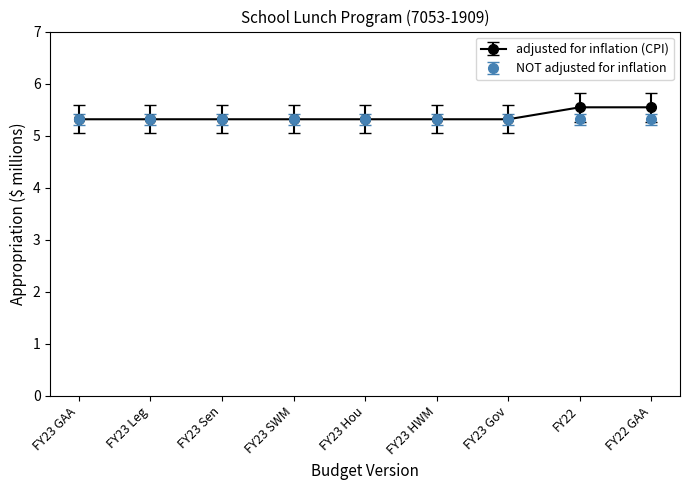

Which series has the widest spread of values?

adjusted for inflation (CPI)